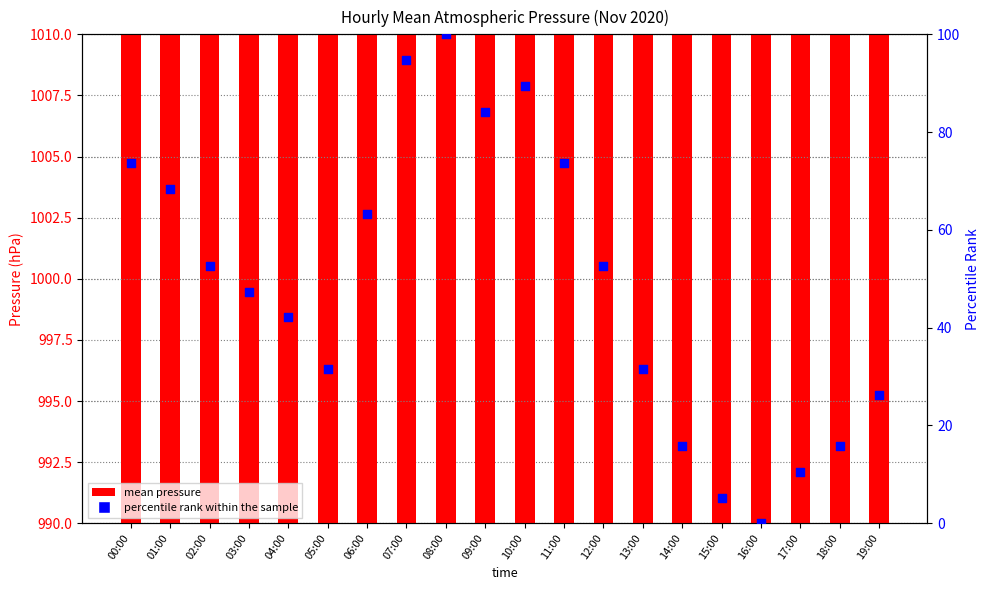

Which series has the largest total across all categories?

mean pressure